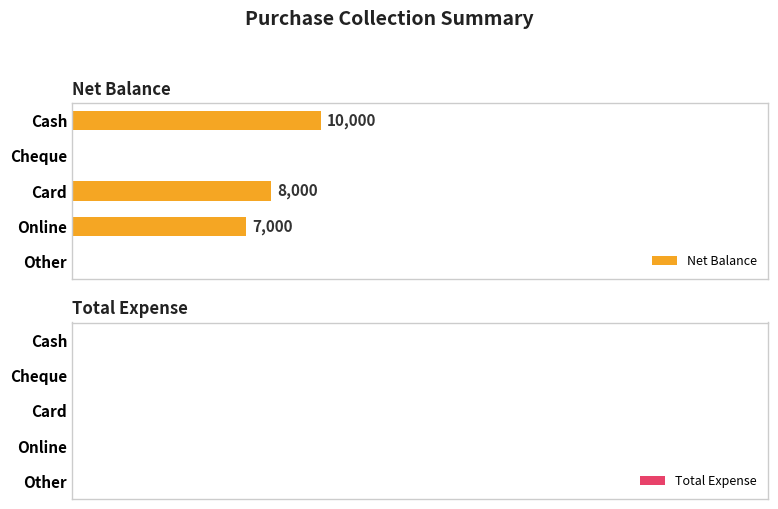

Where is the data nearest to the value 5000?

Online